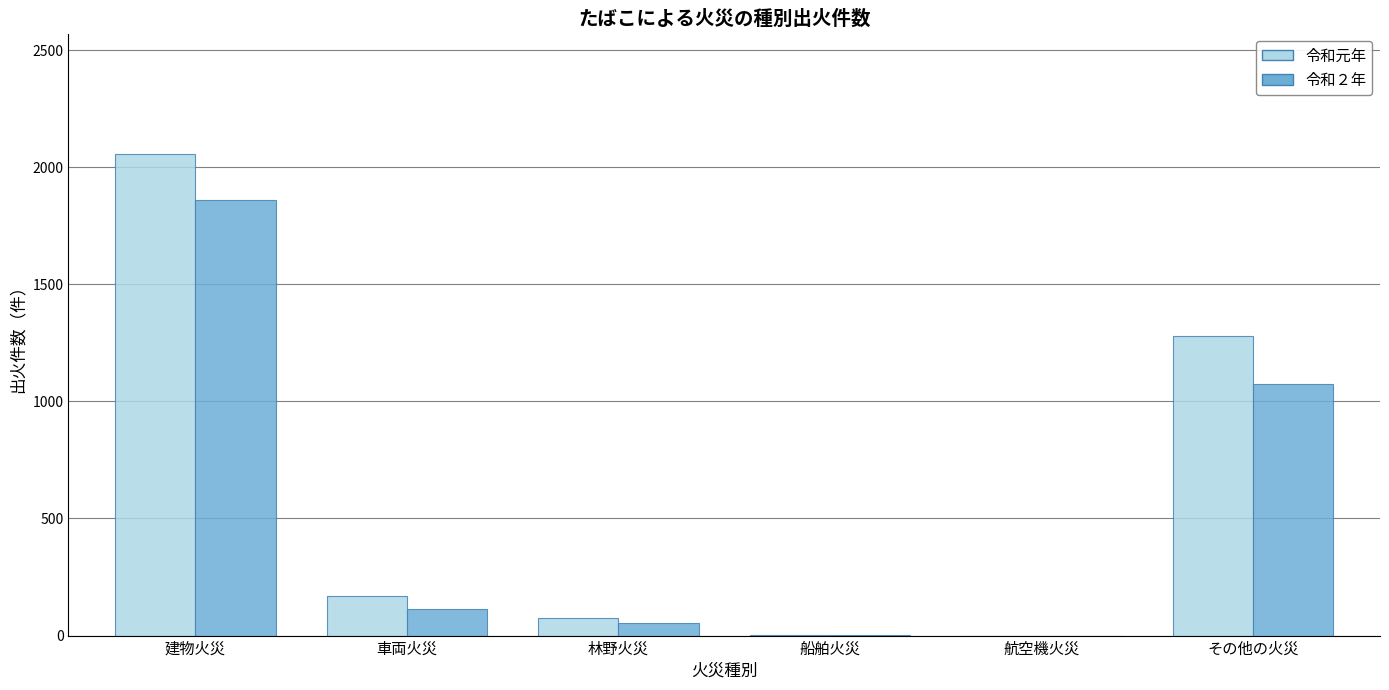

Is the value of 令和元年 at 建物火災 greater than the value of 令和２年 at 建物火災?

Yes